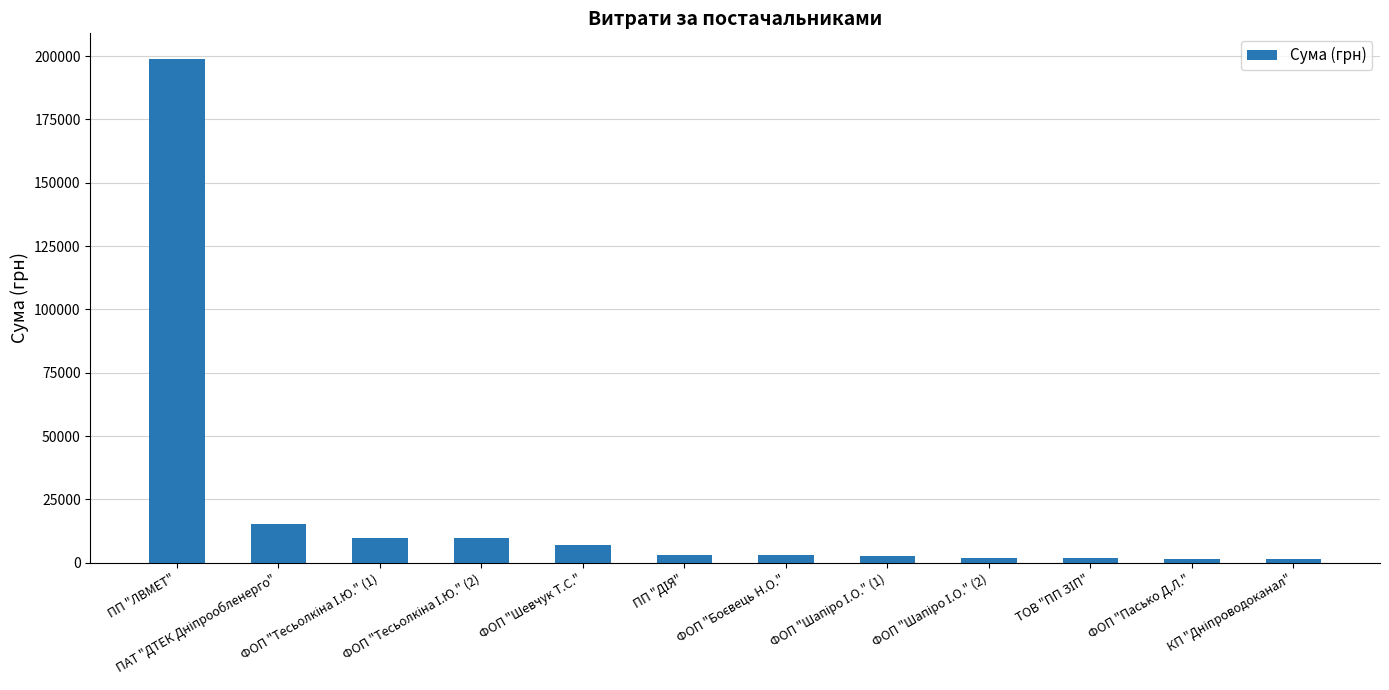

What is the average value?

21425.4